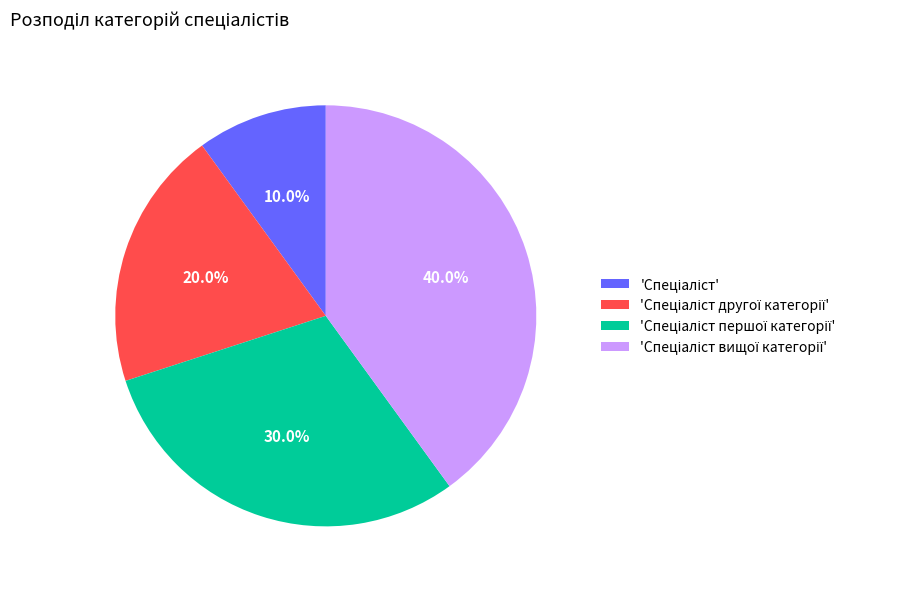

Does any single category account for the majority?

No